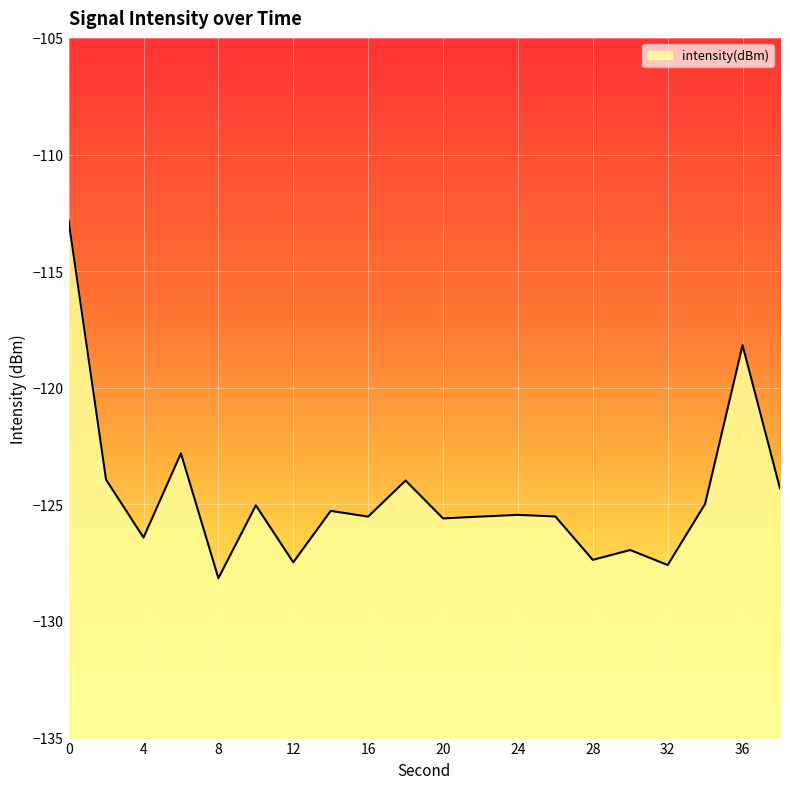

How many values exceed -125?

7